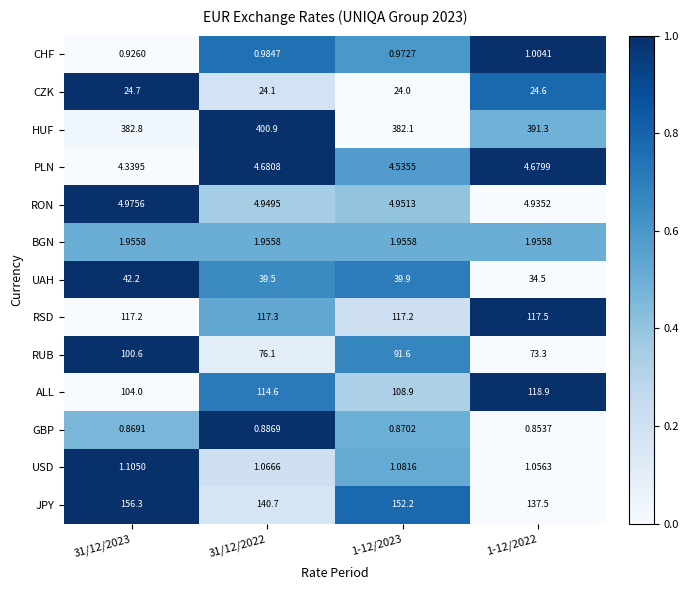

Which series has the largest total across all categories?

HUF